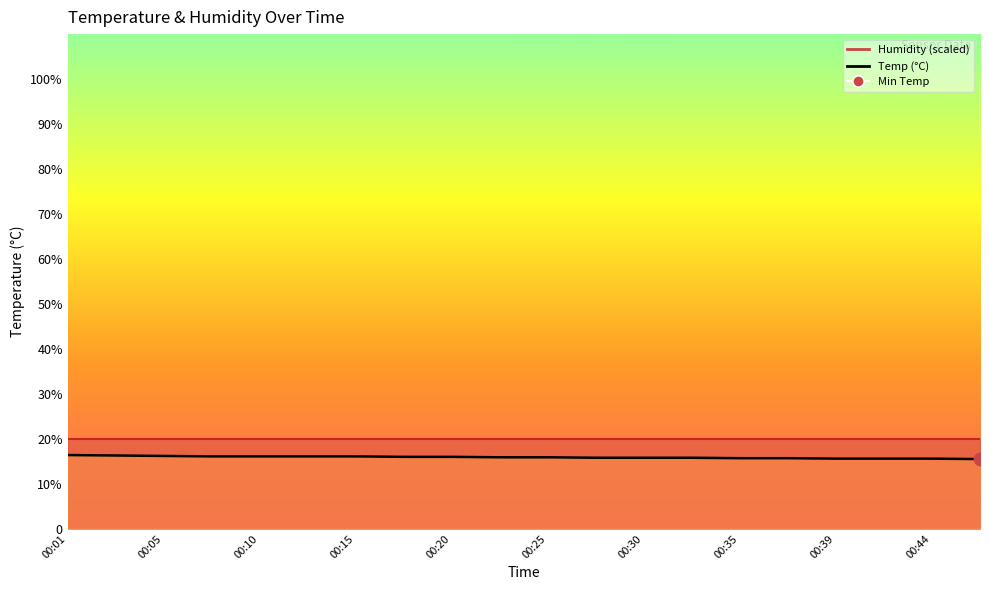

Between 00:42 and 00:20, which is larger?

00:20